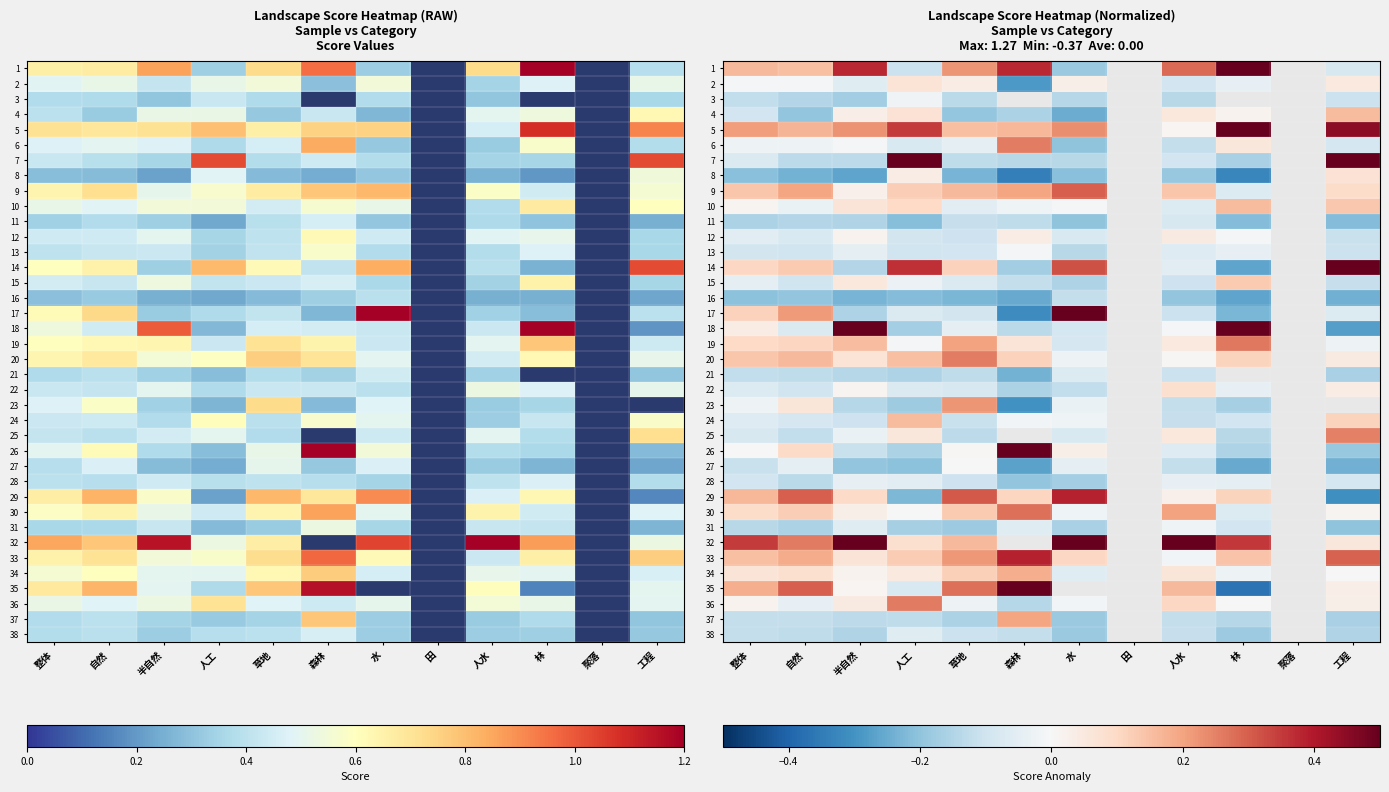

Is it true that 12 equals -0.0 at 林?

False